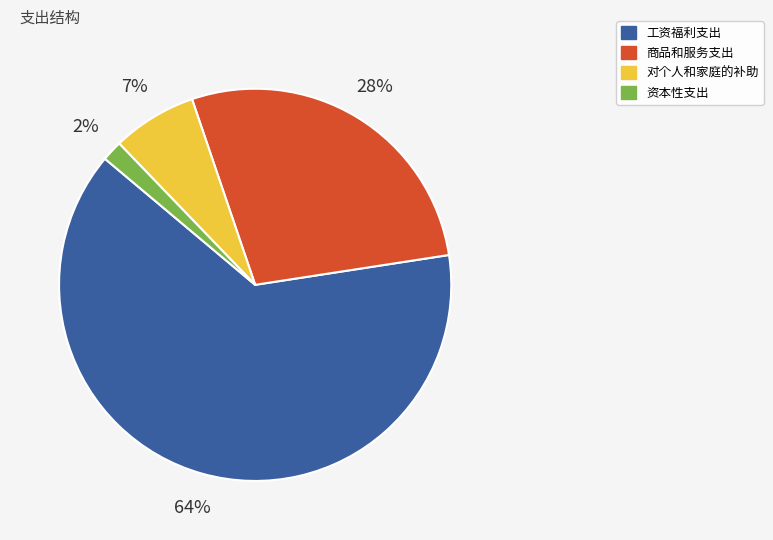

How many slices are in this pie chart?

4